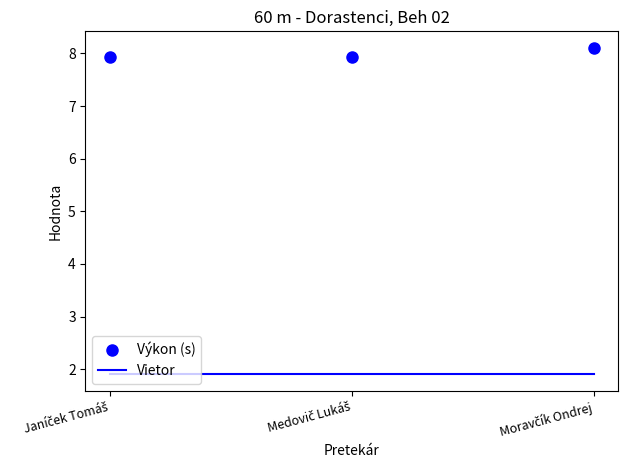

At how many categories does at least one series exceed 5?

3